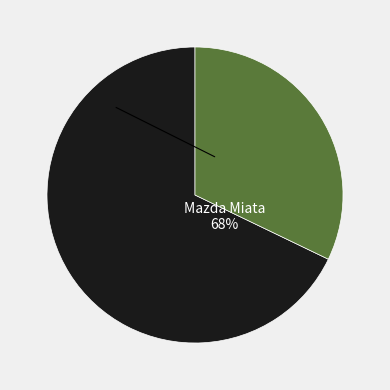

Is there a majority slice in this chart?

Yes